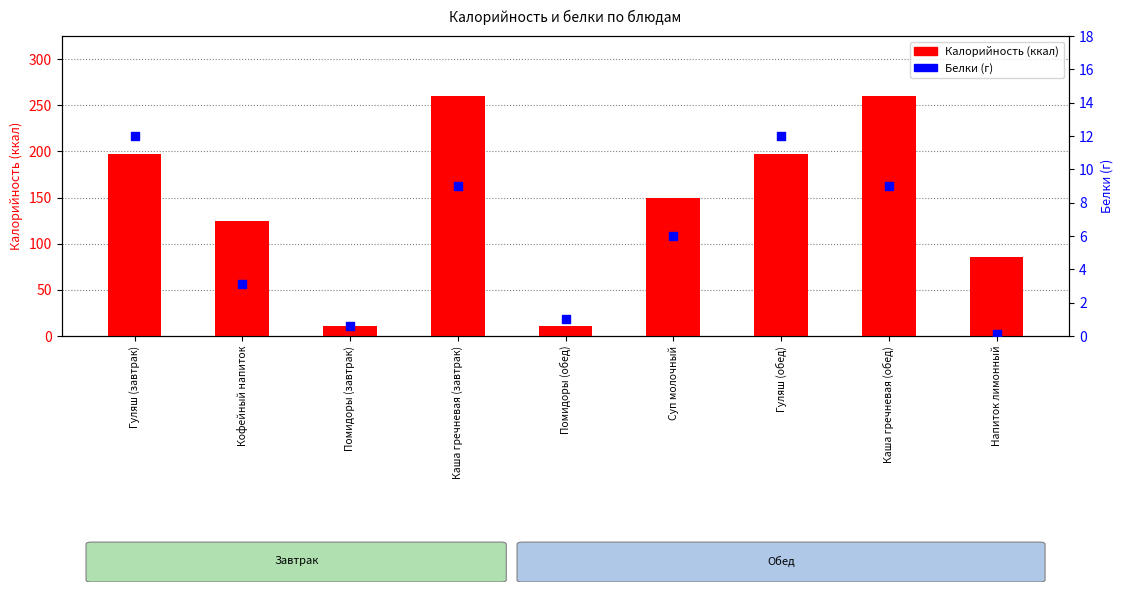

Which series has the largest total across all categories?

Калорийность